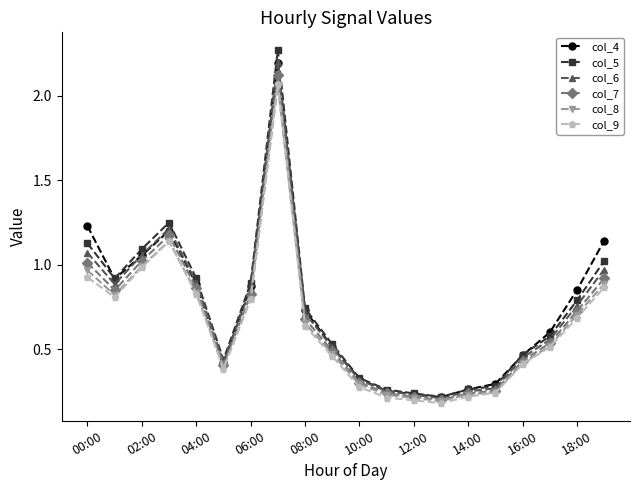

What are all the series names shown in the legend?

col_4, col_5, col_6, col_7, col_8, col_9